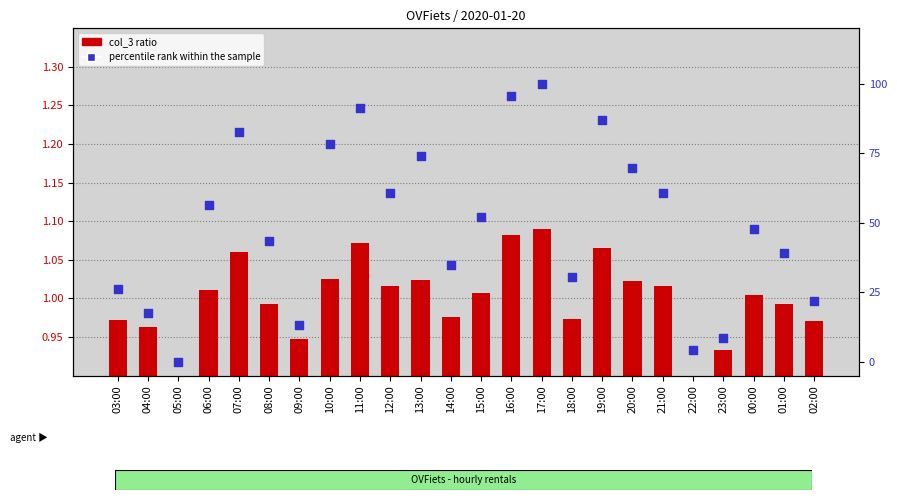

At which category is the sum across all series the highest?

17:00